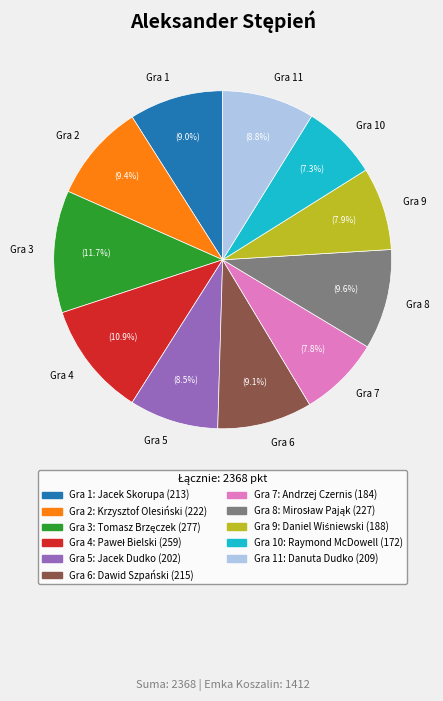

Approximately how many times larger is the value at Gra 2 compared to Gra 10?

1.3